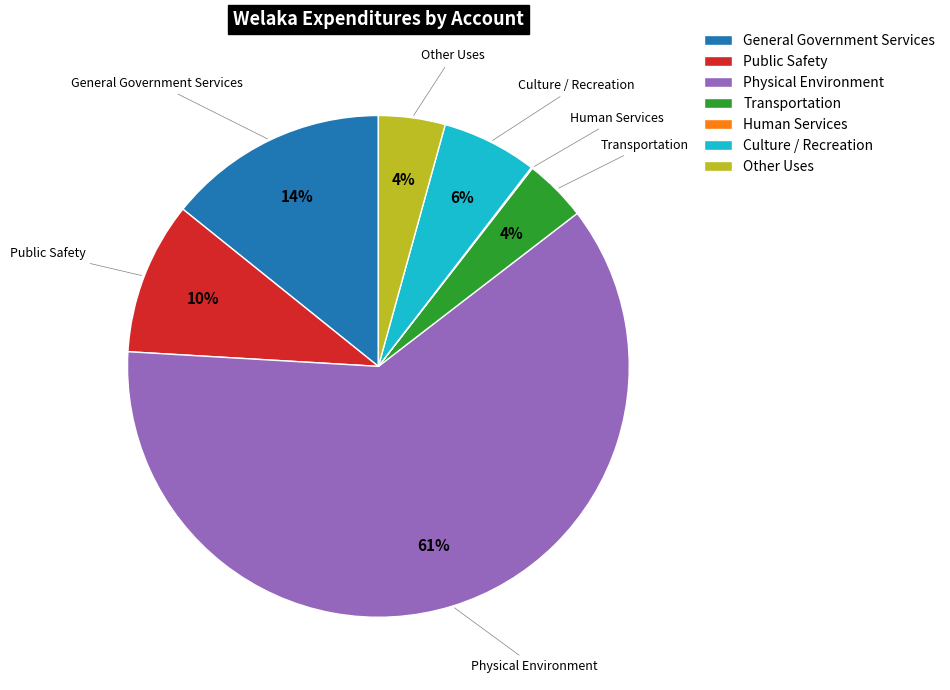

Is the sum of Public Safety and General Government Services greater than half?

No